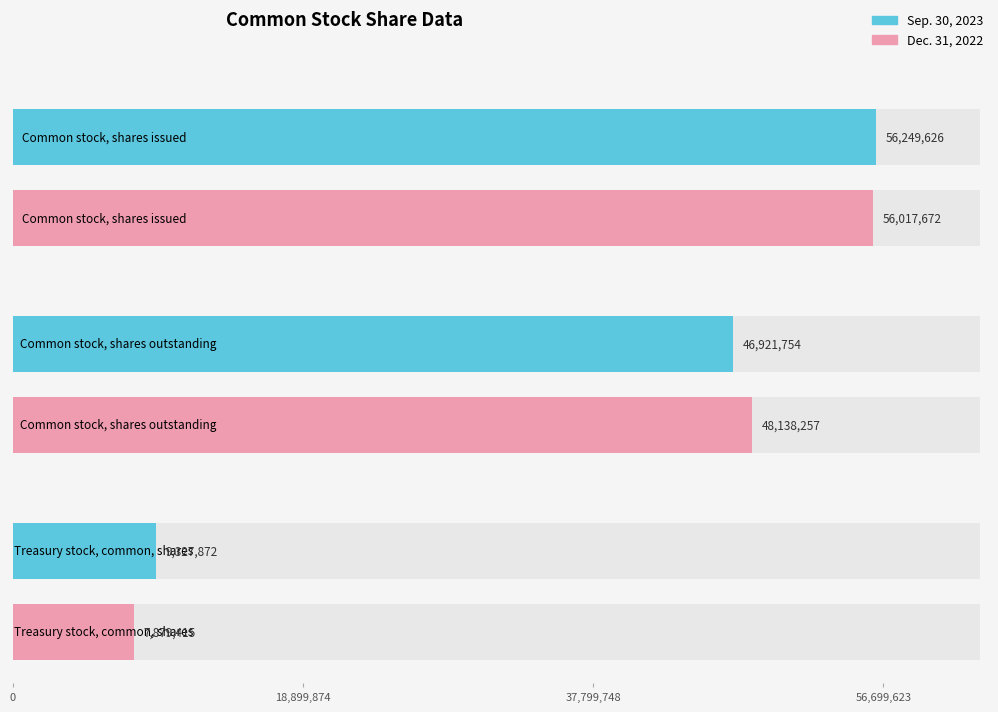

The Dec. 31, 2022 series shows 7879415 at Treasury stock, common, shares. True or false?

True